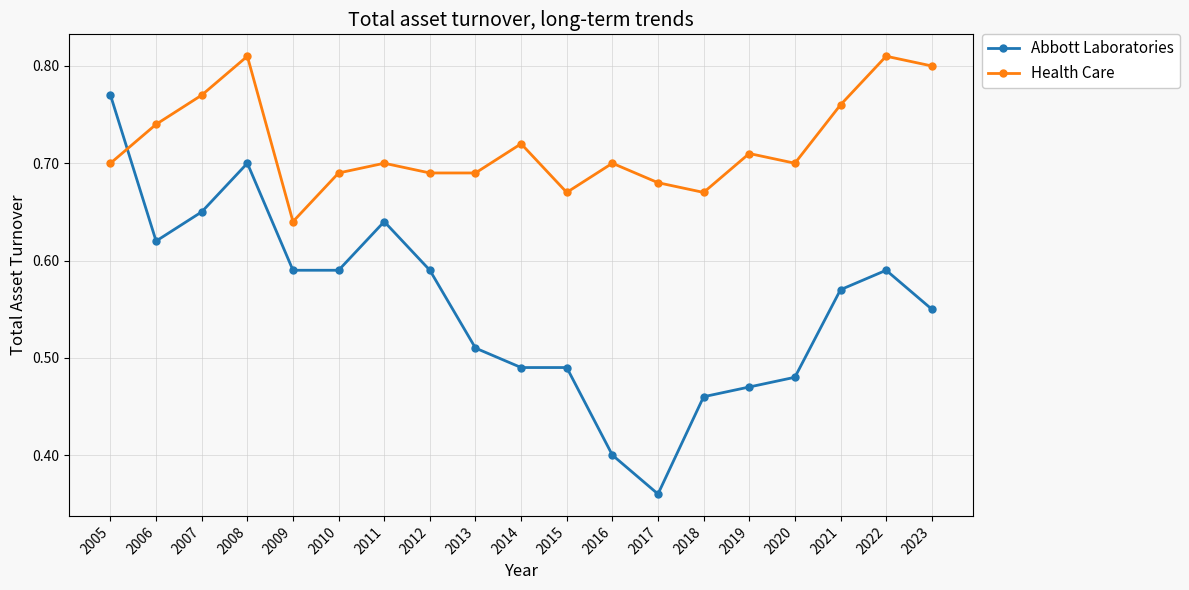

True or false: Health Care has more than 1 points higher than both neighbors.

True